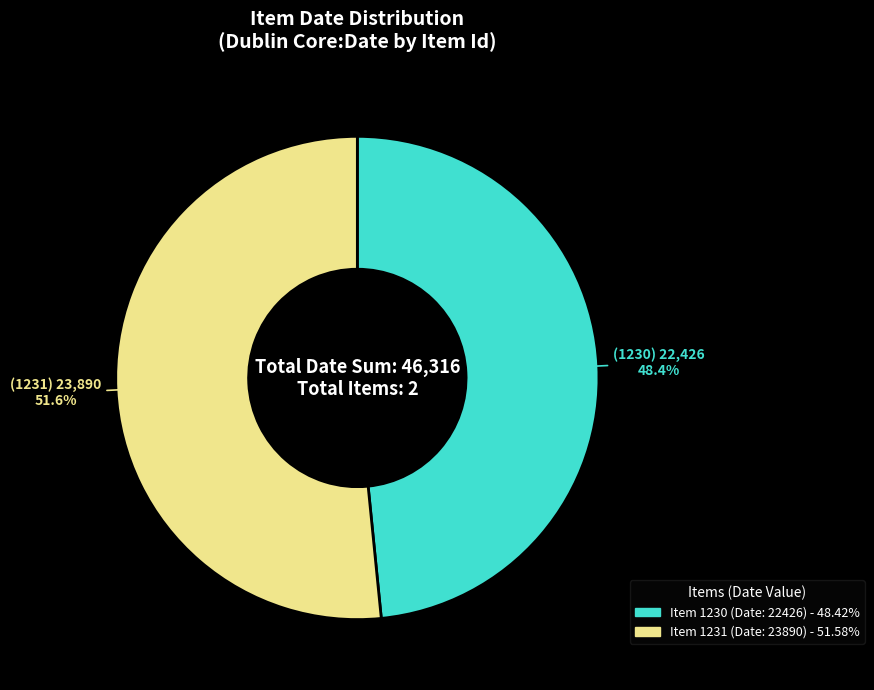

Does any single category account for the majority?

Yes